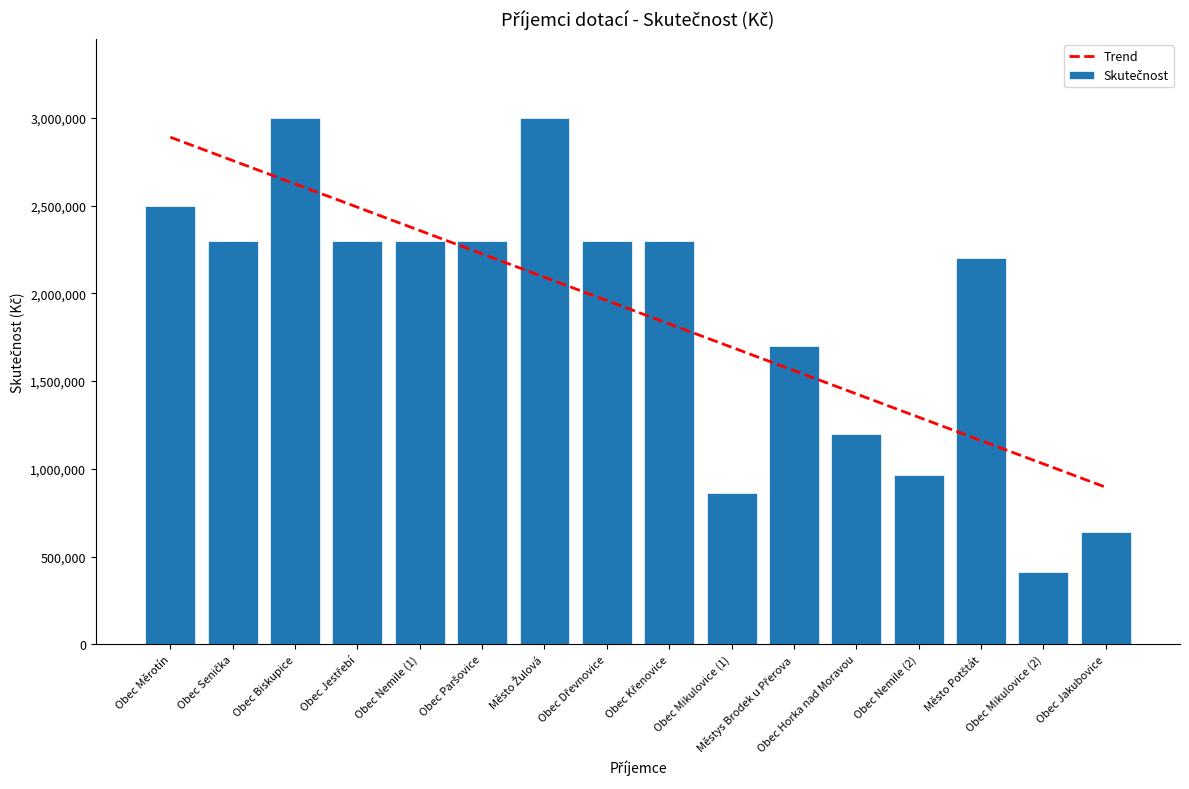

What is the highest value of the Skutečnost series?

3000000.0